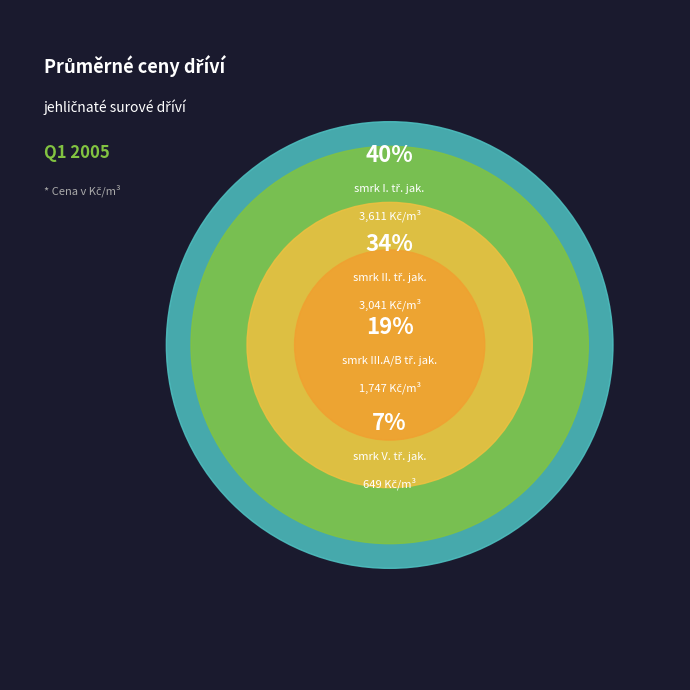

Do smrk I. tř. jak. and smrk III.A/B tř. jak. together represent more than half of the pie?

Yes